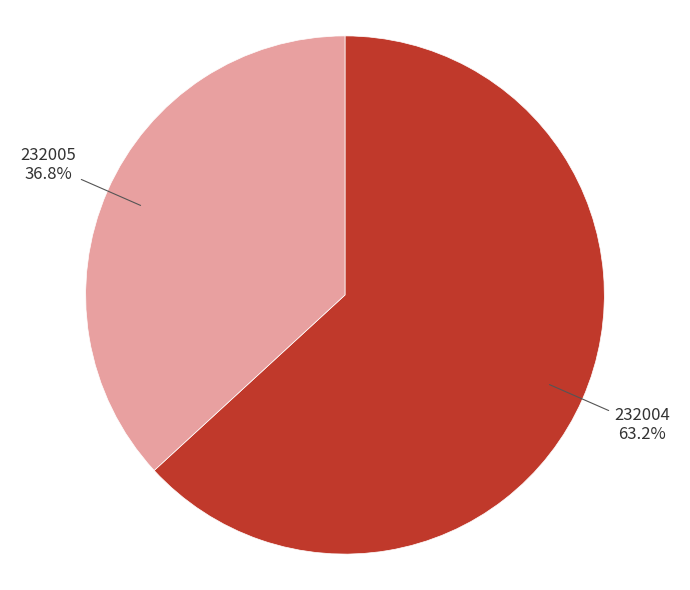

Is 232005 the majority of the pie?

No